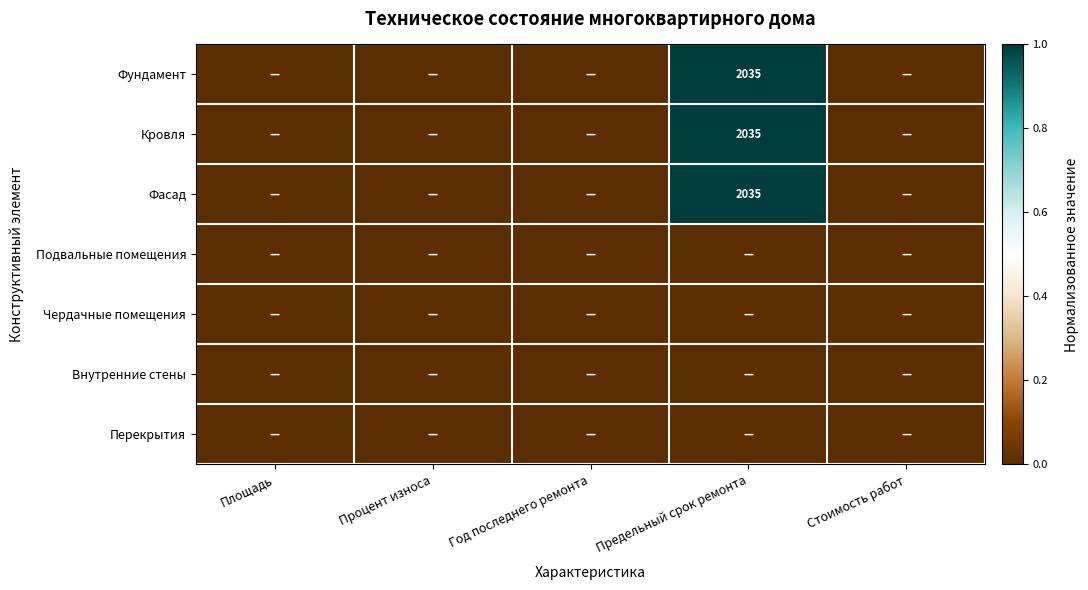

The value of Фасад at Предельный срок ремонта is 2035. True or false?

True